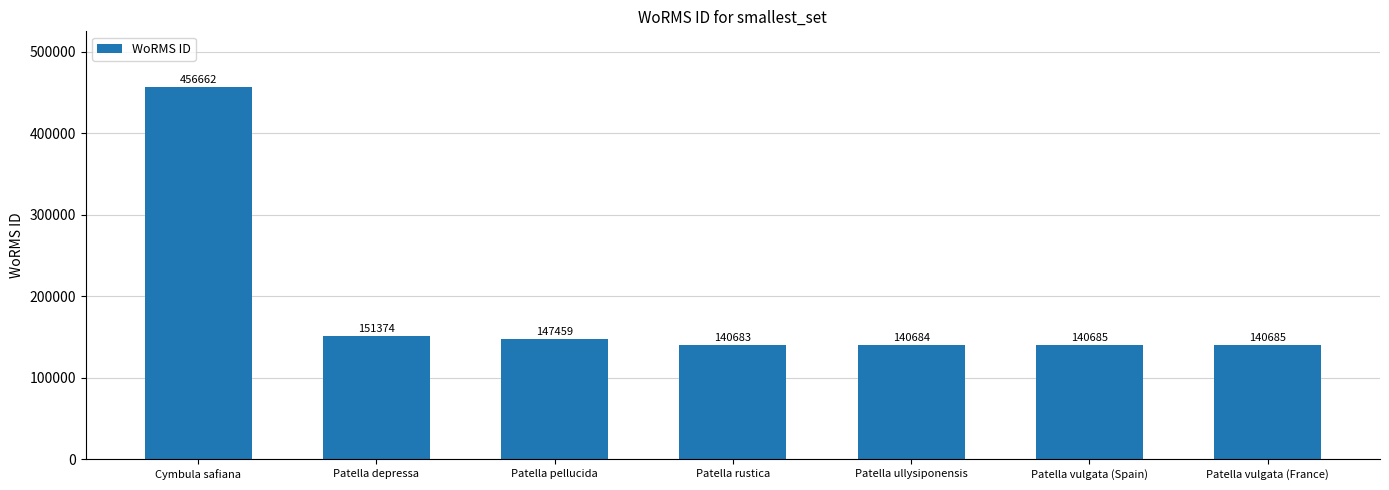

What is the smallest value displayed?

140683